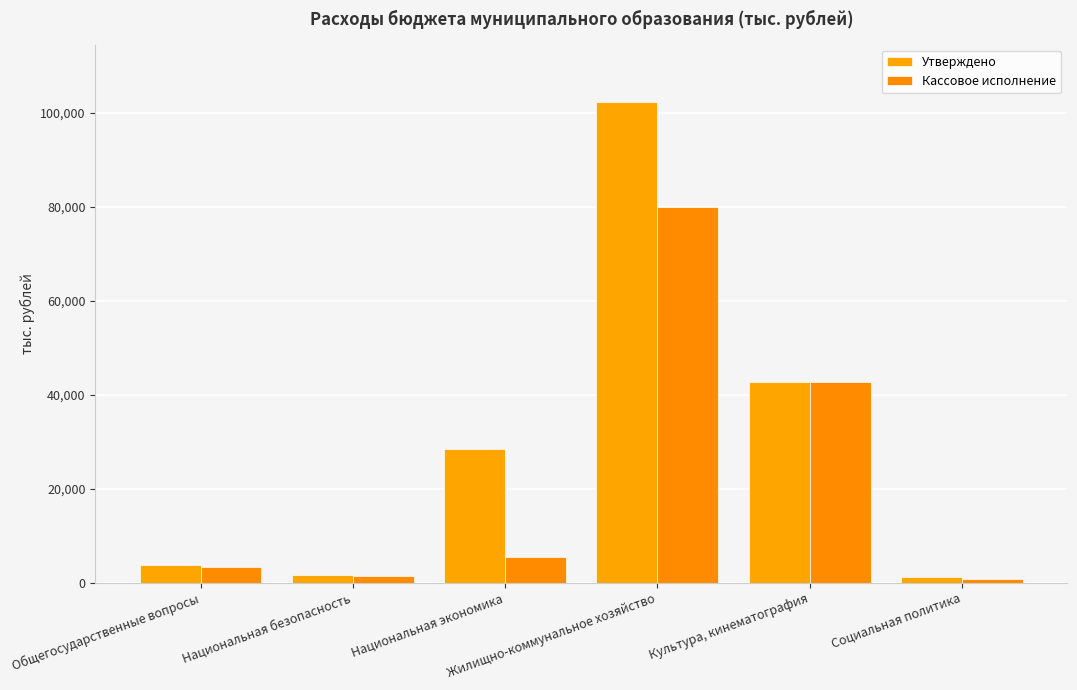

What is the difference between the highest and lowest values at Общегосударственные вопросы?

284.3